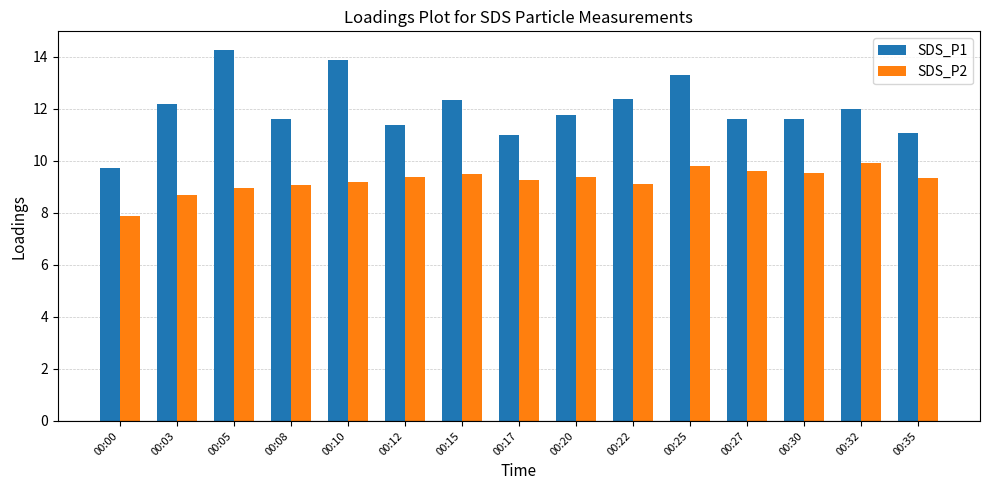

Are the bars horizontal?

No